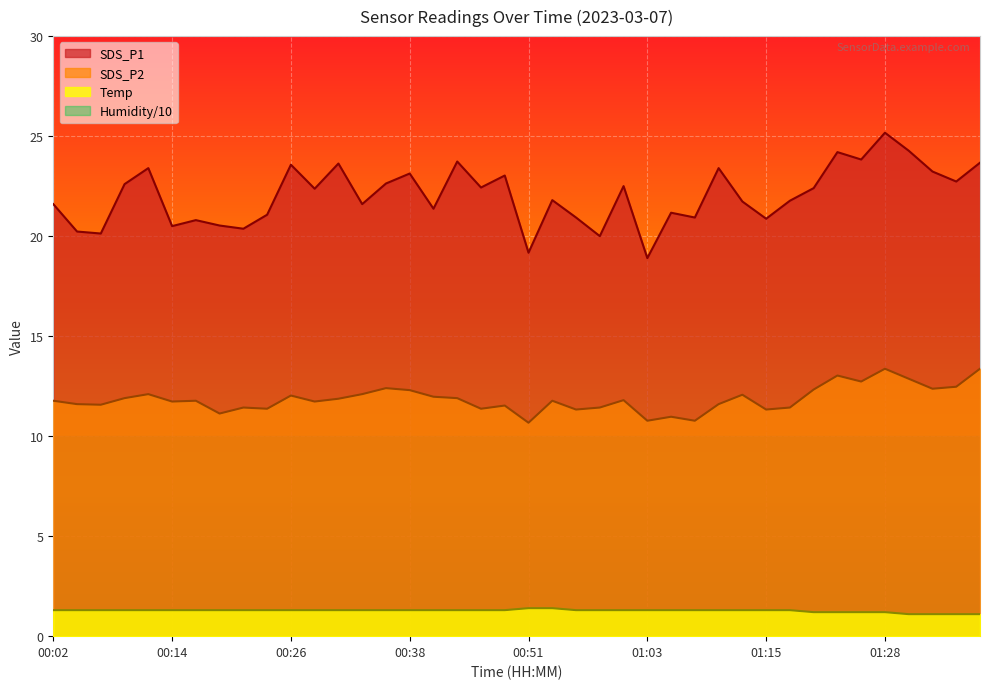

What are all the series names shown in the legend?

SDS_P1, SDS_P2, Temp, Humidity/10